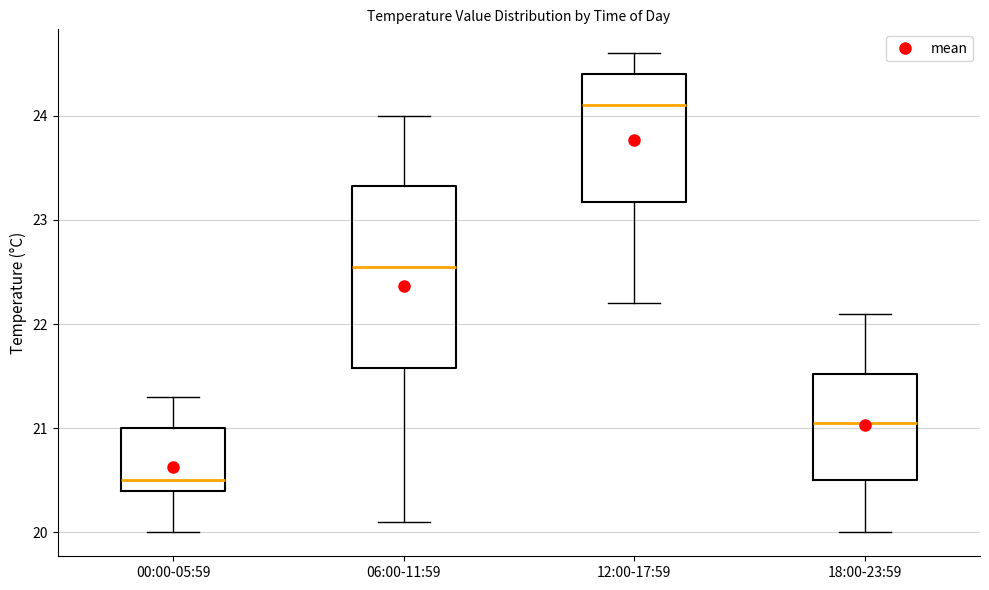

Reading left to right, read every box against the y-axis: the position of its median line, the range the box covers, and the ends of its whiskers. The values are not printed on the chart, so give them approximately, as read against the axis.

00:00-05:59: median 20.5, box 20.4 to 21.0, whiskers 20.0 to 21.3
06:00-11:59: median 22.6, box 21.6 to 23.3, whiskers 20.1 to 24.0
12:00-17:59: median 24.1, box 23.2 to 24.4, whiskers 22.2 to 24.6
18:00-23:59: median 21.1, box 20.5 to 21.5, whiskers 20.0 to 22.1